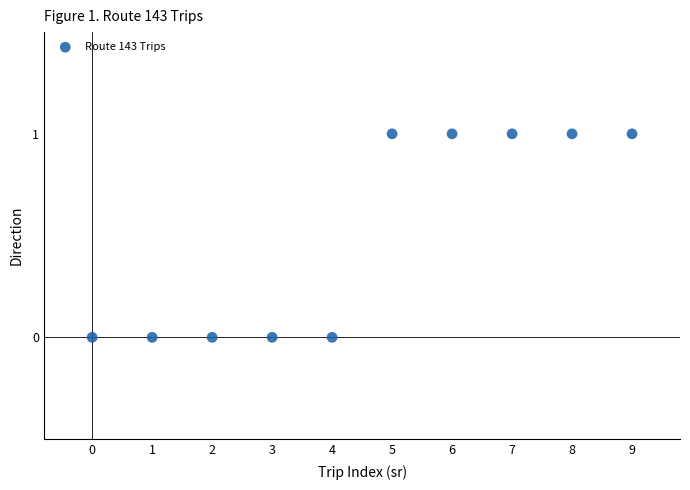

How many points are shown in the scatter plot?

10